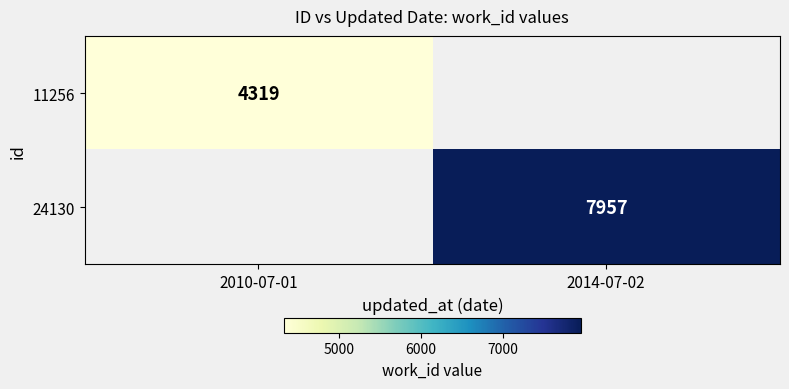

Is it true that 24130 equals 7957 at 2014-07-02?

True